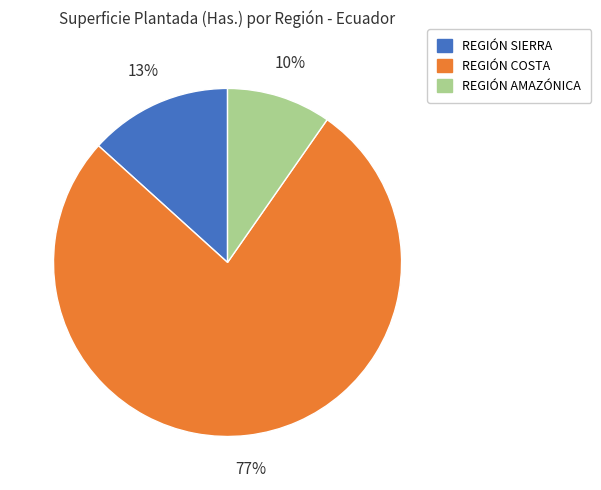

Which has a higher value, REGIÓN AMAZÓNICA or REGIÓN SIERRA?

REGIÓN SIERRA